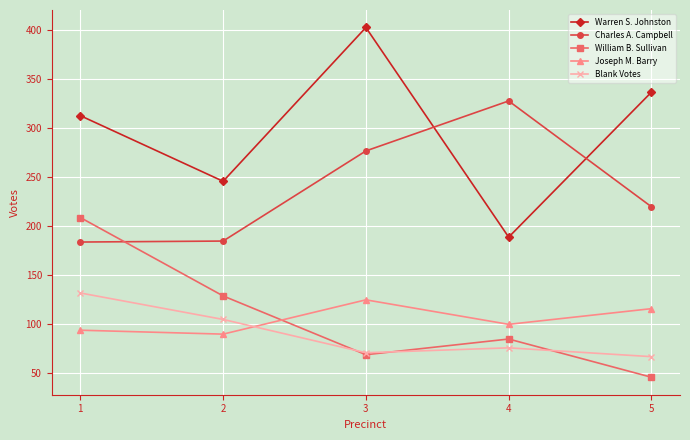

What is the total value across all series at 3?

945